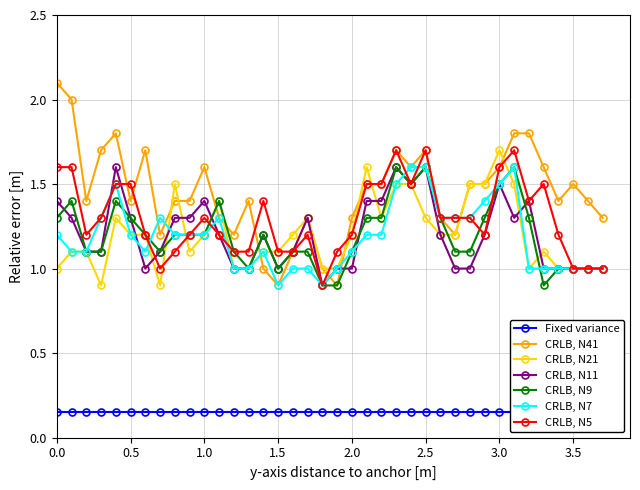

What is the minimum value for CRLB, N41?

0.9